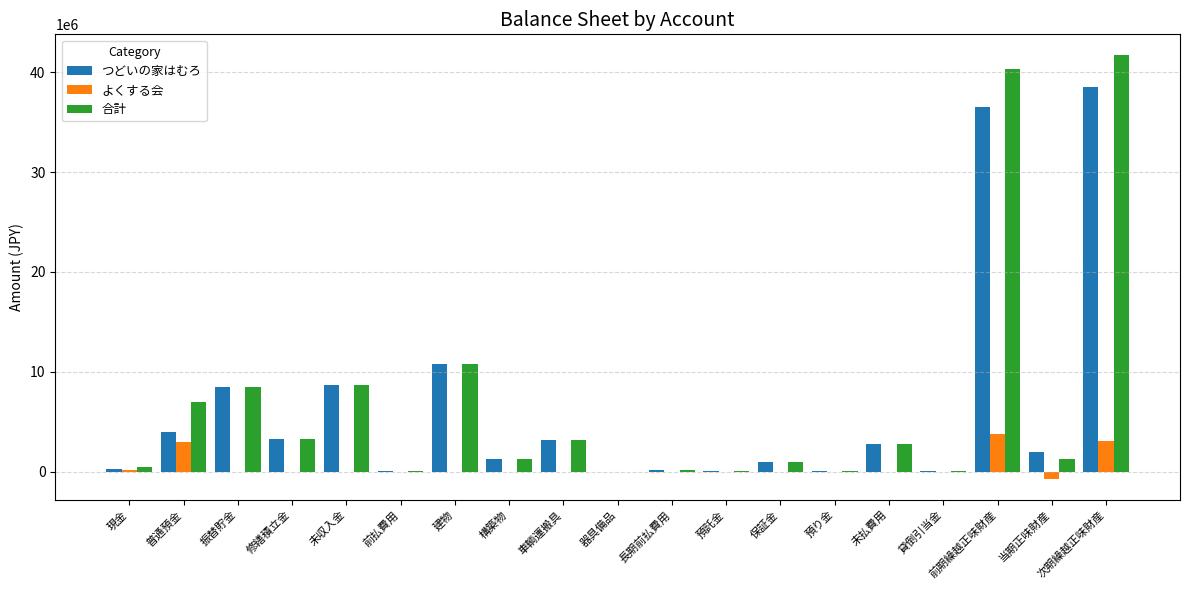

How many series are shown in this chart?

3